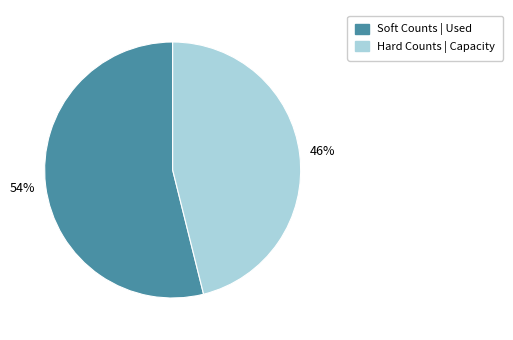

Does any single category account for the majority?

Yes